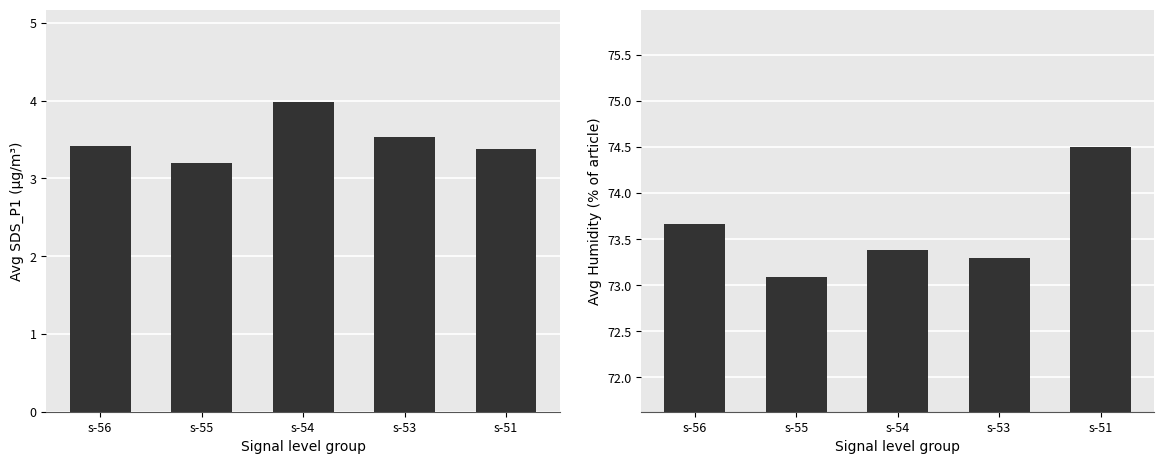

Which series has the largest range (max minus min)?

Humidity